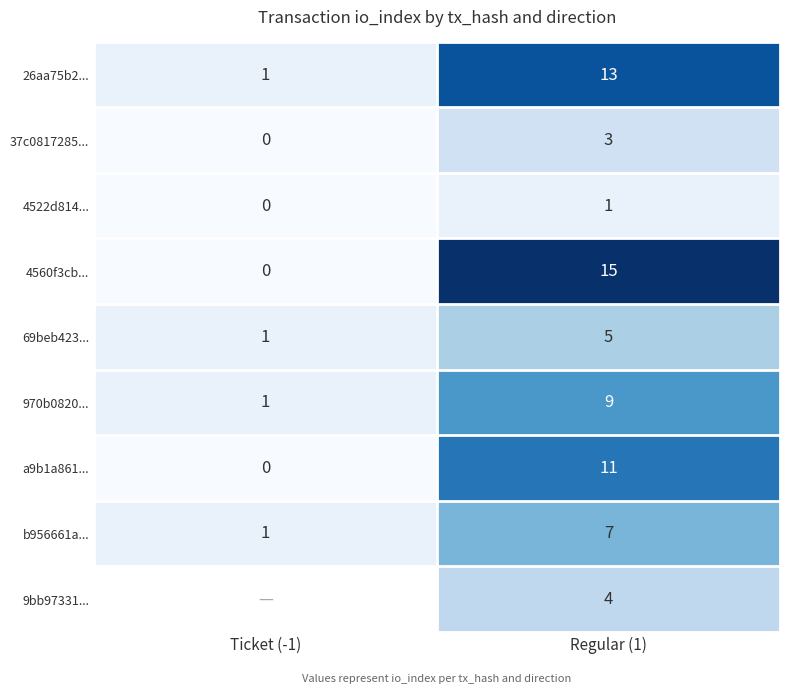

What is the difference between the maximum and minimum values in the 26aa75b2... series?

12